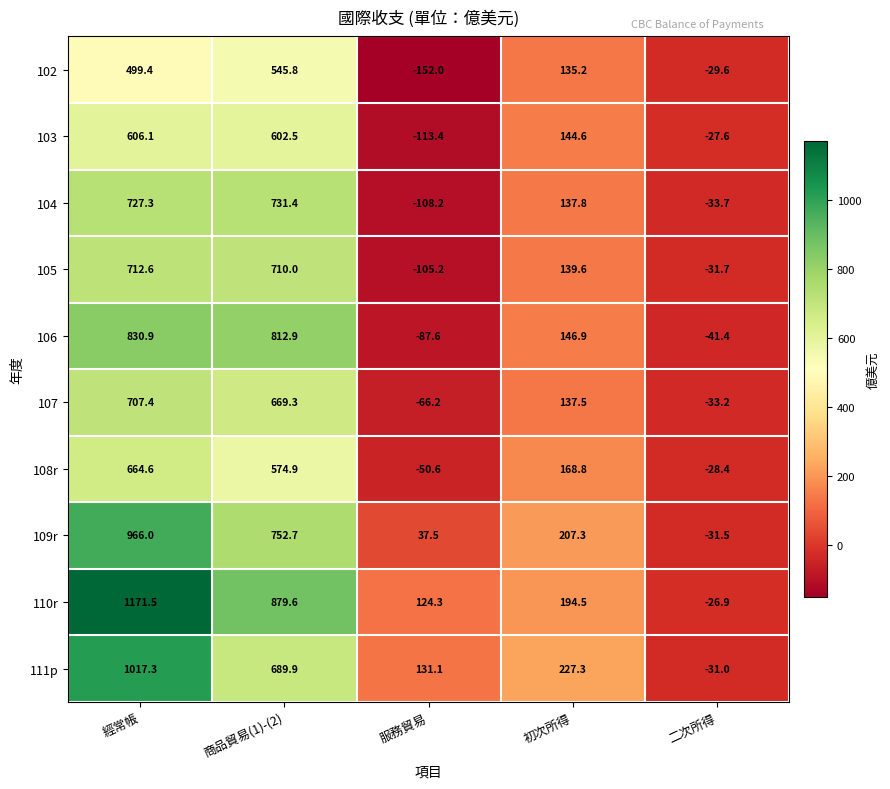

At which category is the sum across all series the highest?

經常帳